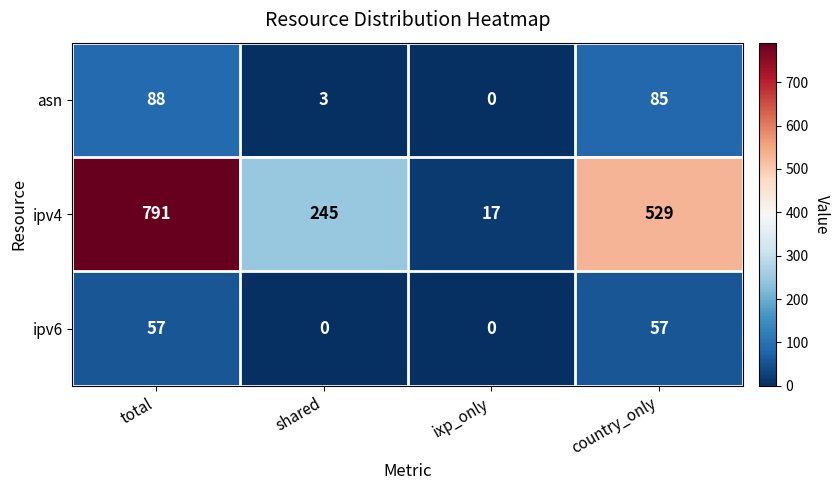

Where does the ipv4 series first go above 529?

total